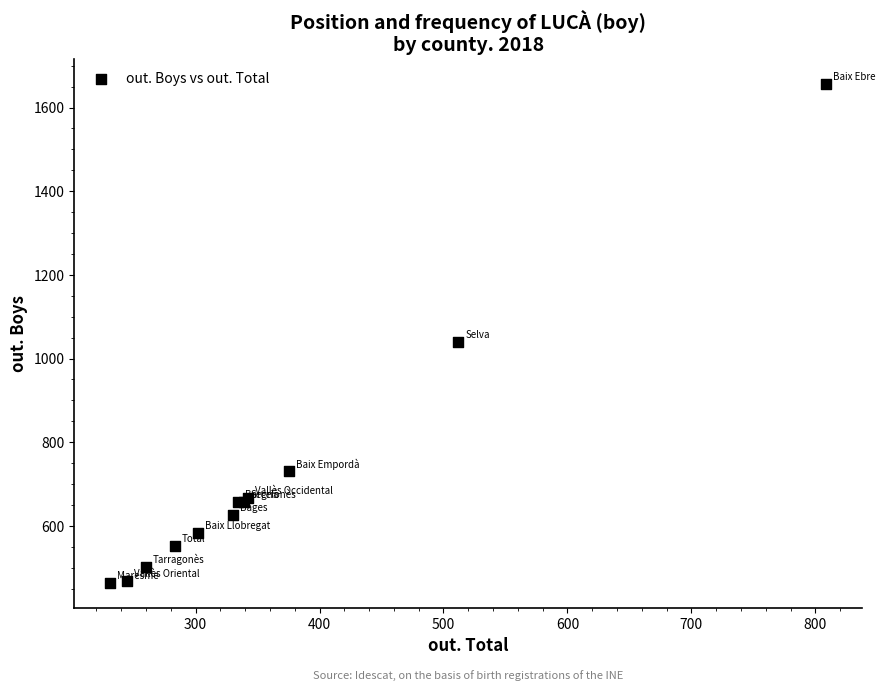

What Y value in the scatter plot is closest to 1060?

1039